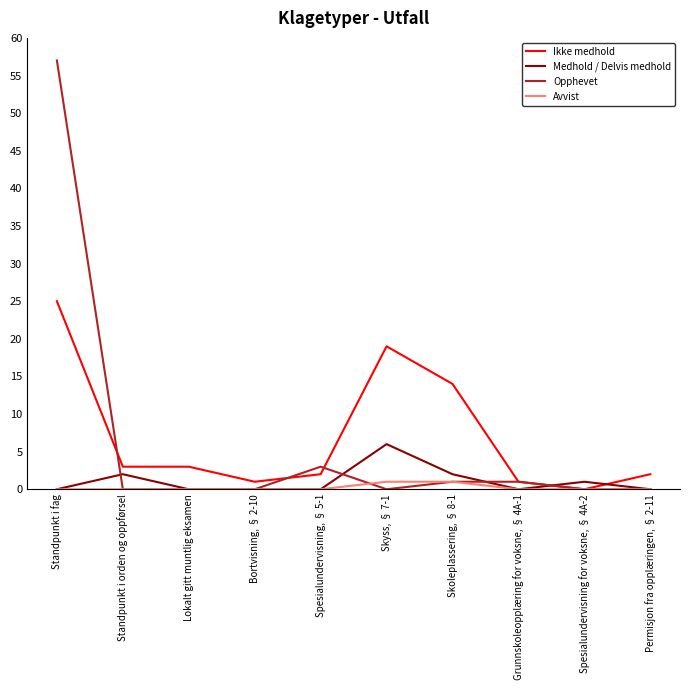

Reading right to left, list all the values displayed in this chart.

Ikke medhold: 2	0	1	14	19	2	1	3	3	25
Medhold / Delvis medhold: 0	1	0	2	6	0	0	0	2	0
Opphevet: 0	0	1	1	0	3	0	0	0	57
Avvist: 0	0	0	1	1	0	0	0	0	0